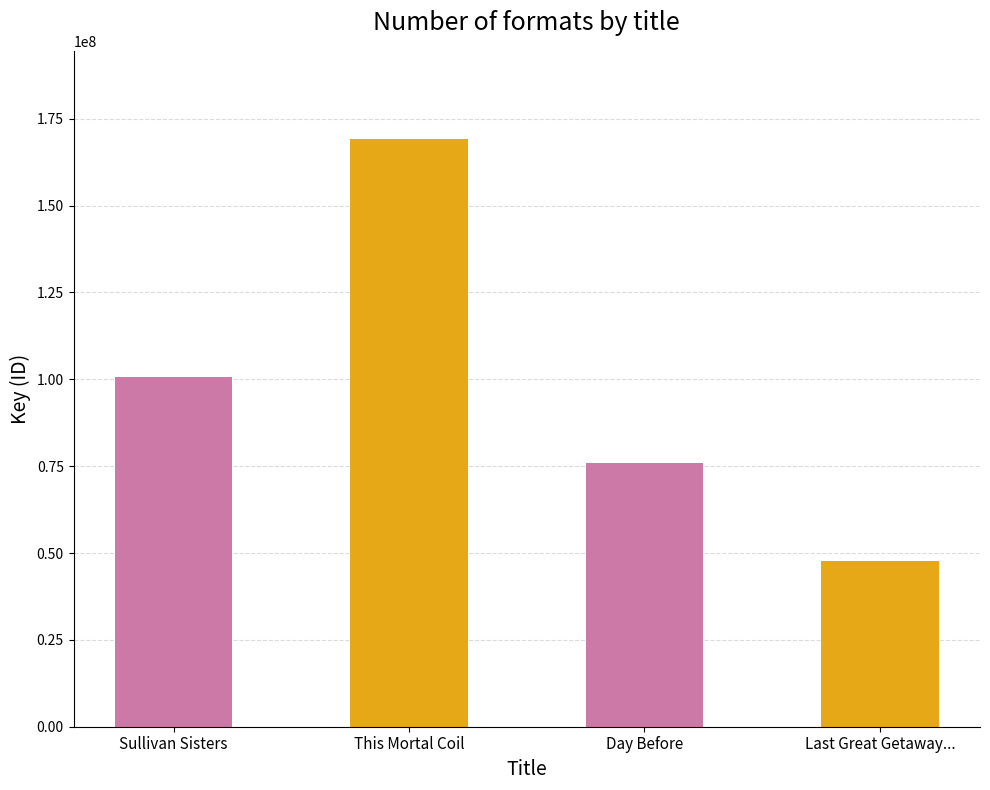

Reading left to right, extract all data points from this chart.

Sullivan Sisters=100644397	This Mortal Coil=169178558	Day Before=75910416	Last Great Getaway...=47809737